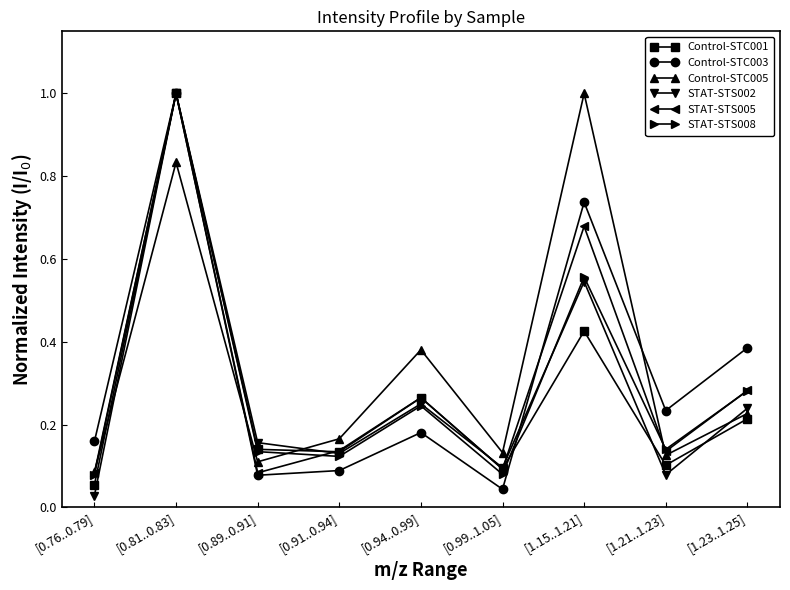

Which series changed the most between [0.76..0.79] and [1.23..1.25]?

Control-STC003